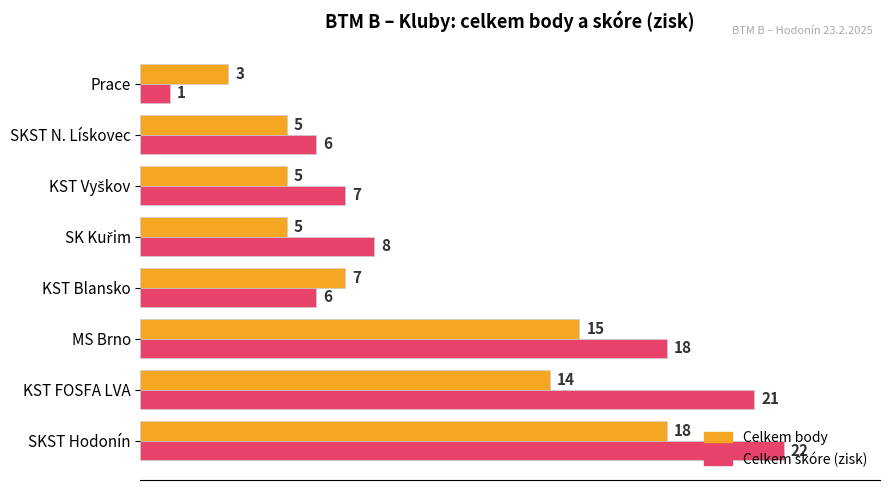

What is the average value of the Celkem body series?

9